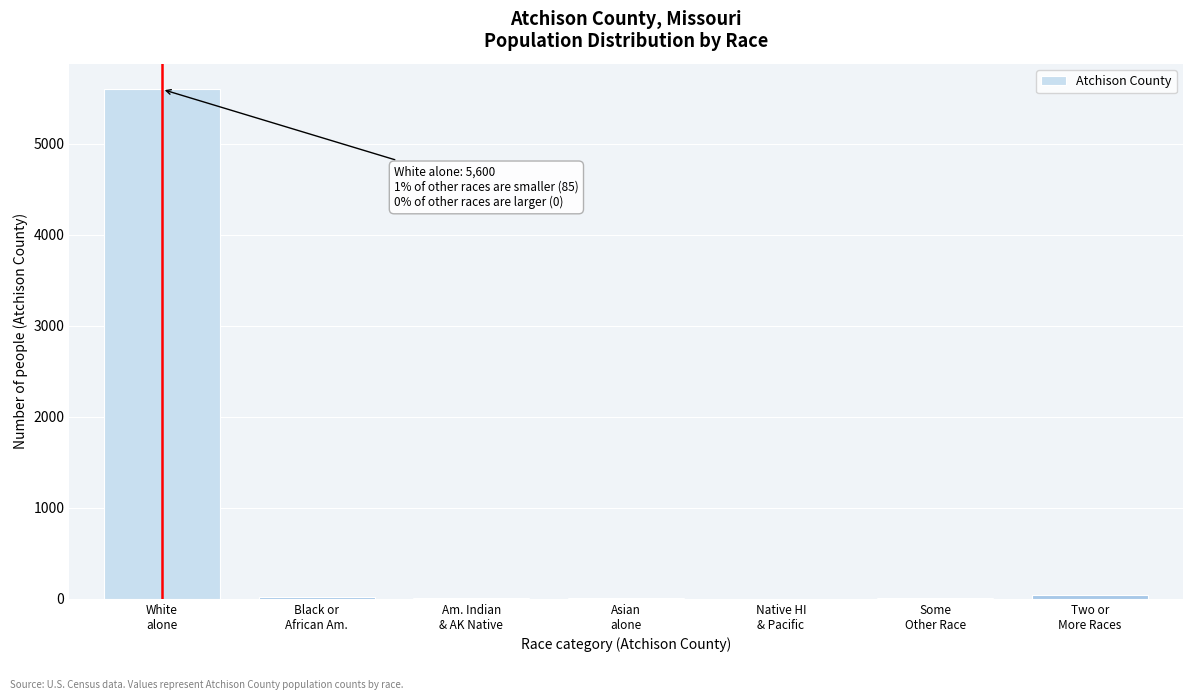

What is the maximum value shown in the chart?

5600